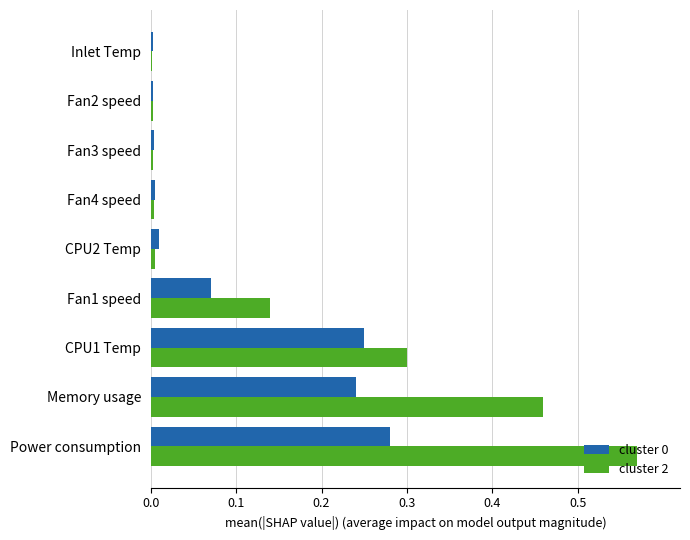

True or false: cluster 0 has a value of 0.3 at Memory usage.

False